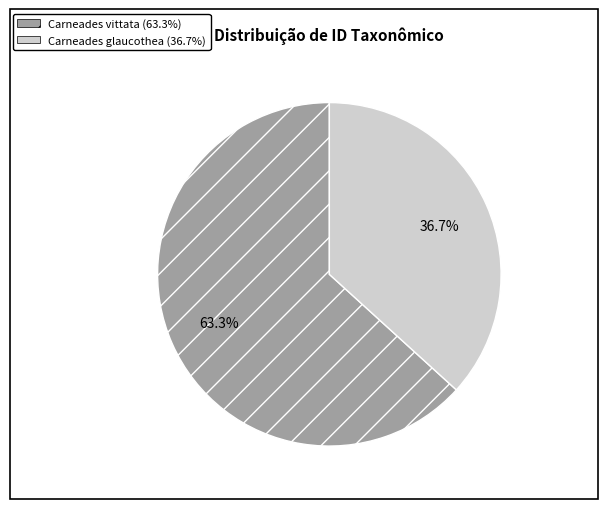

Is it true that Carneades glaucothea is 43% of the pie?

False